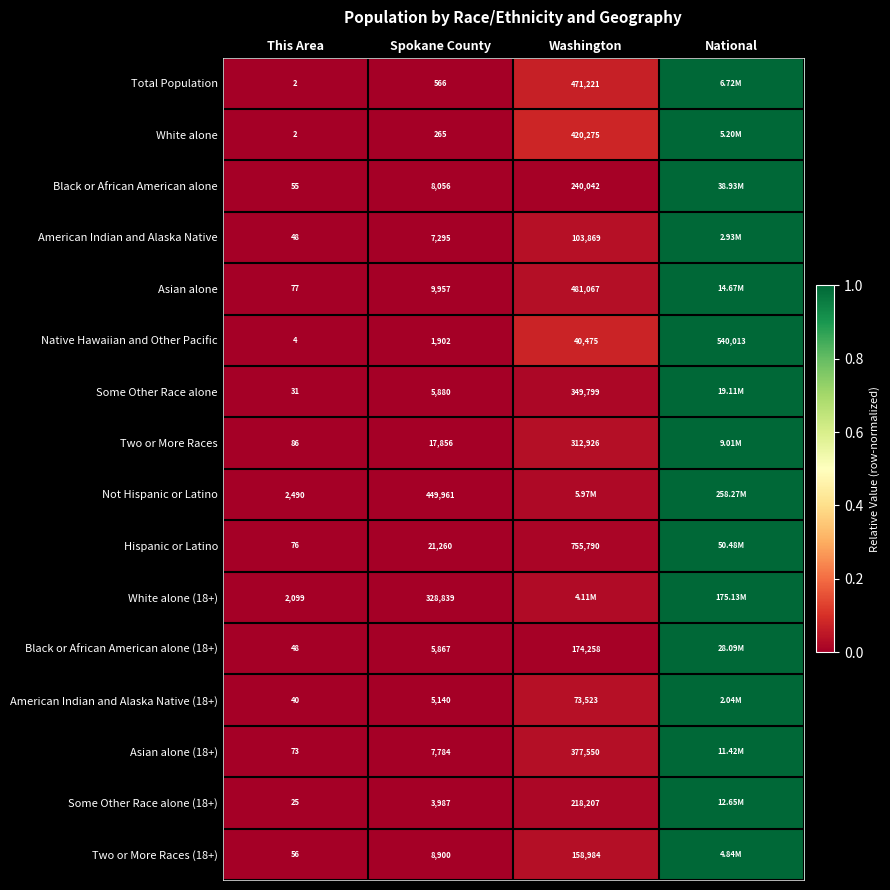

Is the value of Native Hawaiian and Other Pacific at Spokane County greater than the value of American Indian and Alaska Native (18+) at Washington?

No